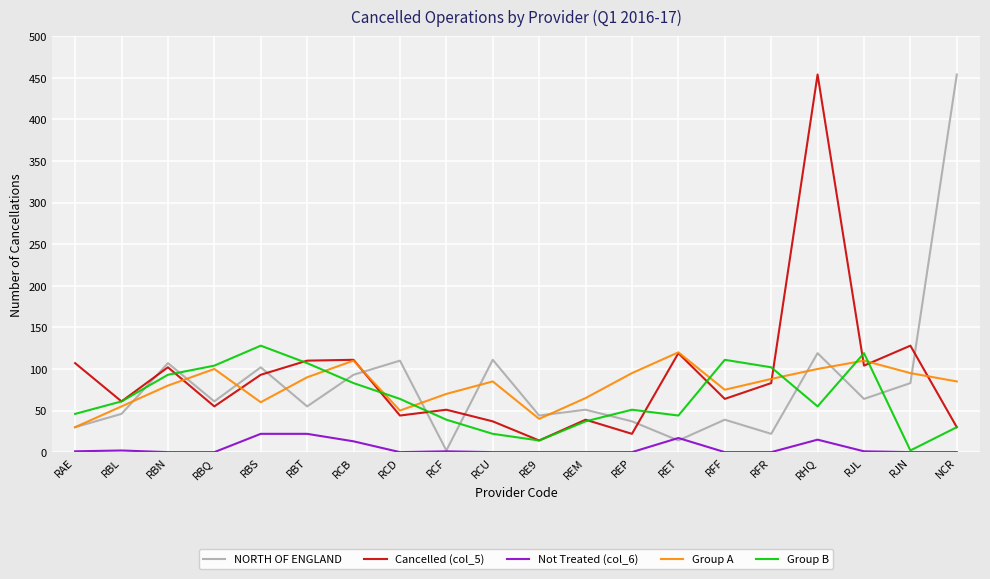

What is the highest value of the Group A series?

120